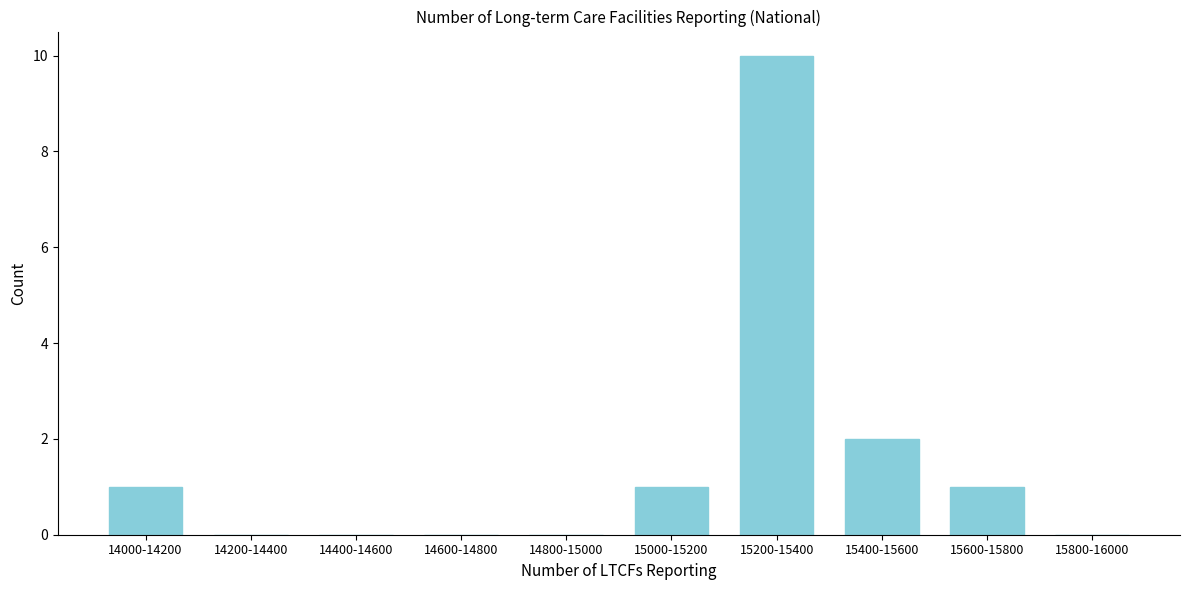

Reading right to left, transcribe all the data shown in this chart.

15800-16000=0	15600-15800=1	15400-15600=2	15200-15400=10	15000-15200=1	14800-15000=0	14600-14800=0	14400-14600=0	14200-14400=0	14000-14200=1